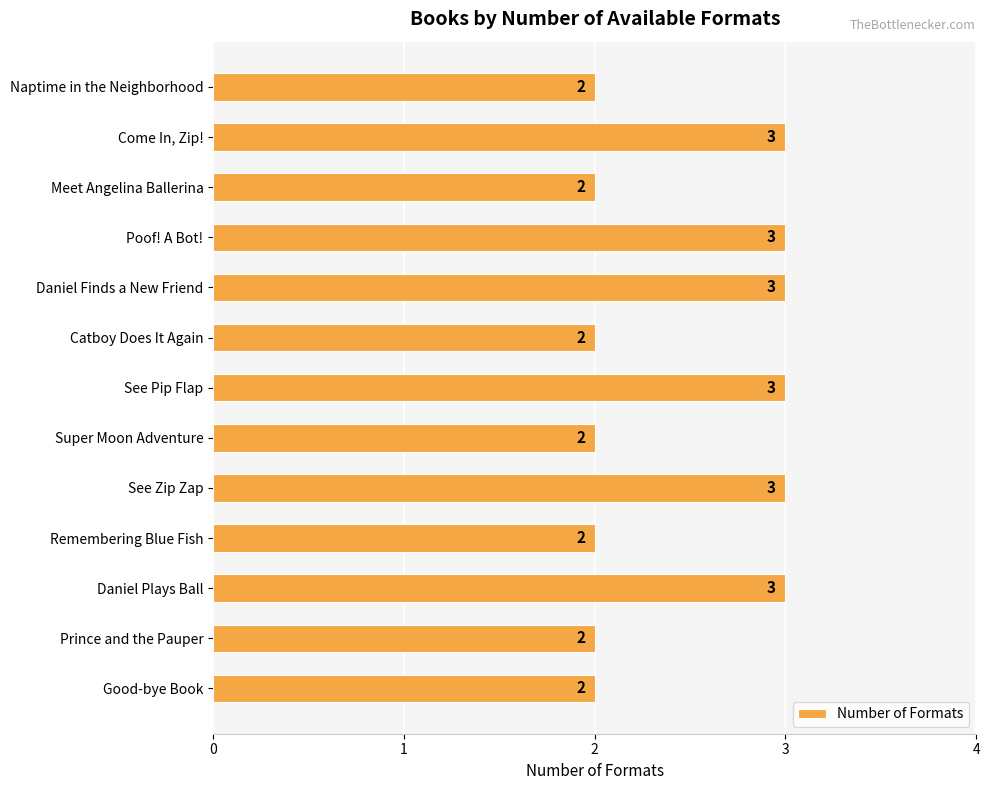

Reading bottom to top, what are all the values shown in this chart?

2	2	3	2	3	2	3	2	3	3	2	3	2